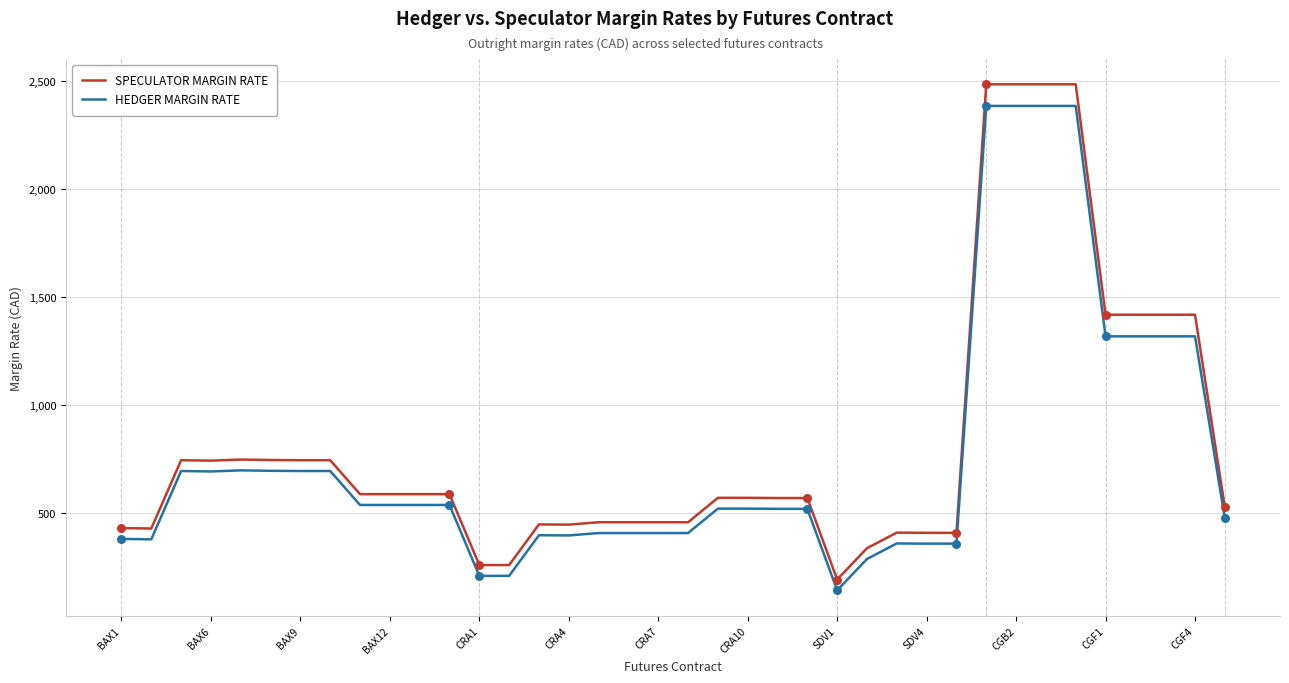

Which series has the largest range (max minus min)?

SPECULATOR MARGIN RATE